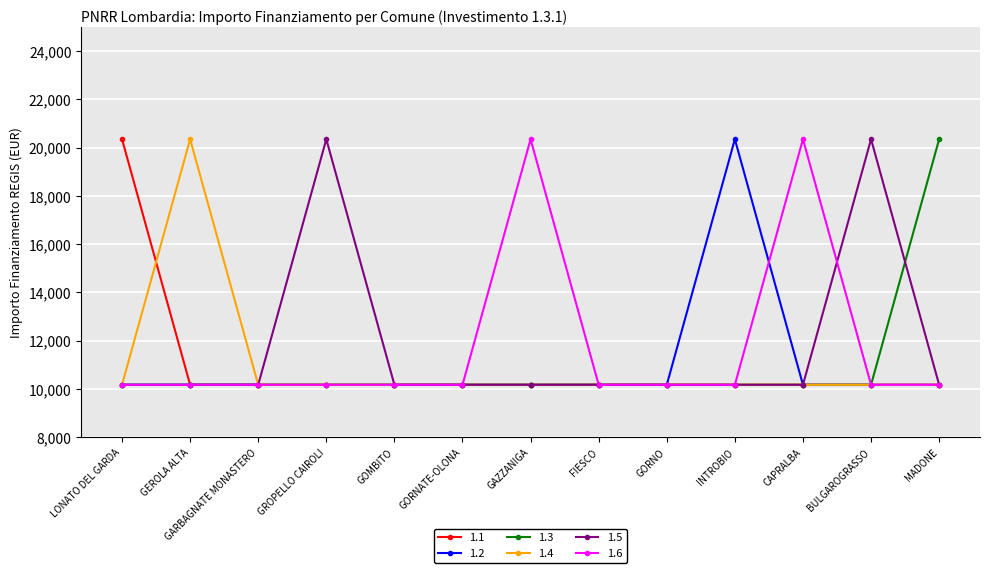

Does the chart display data point markers on the line(s)?

Yes